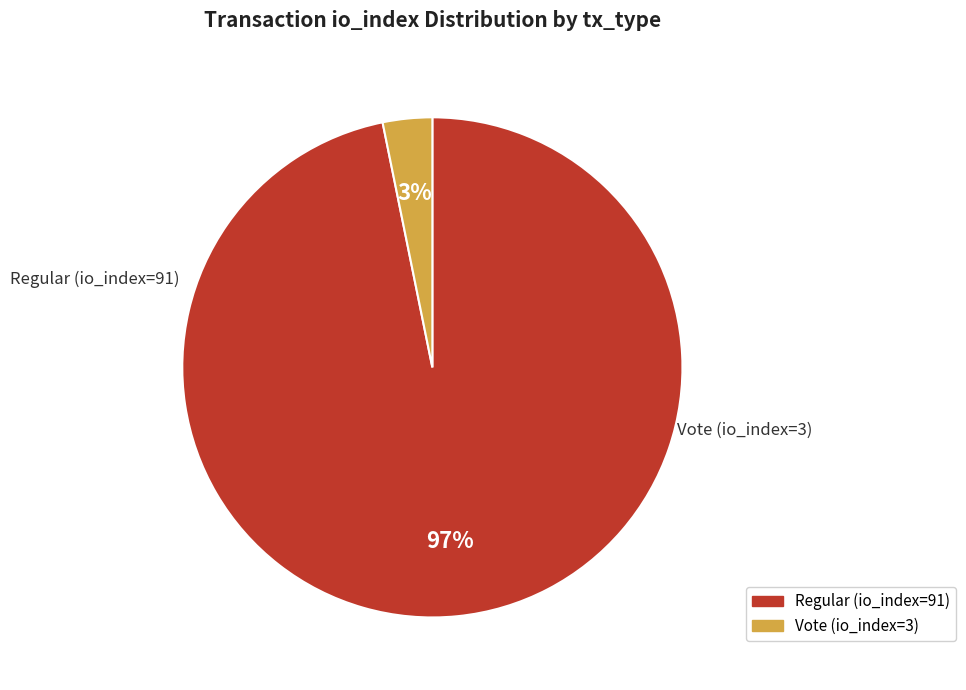

How many segments does this pie chart have?

2